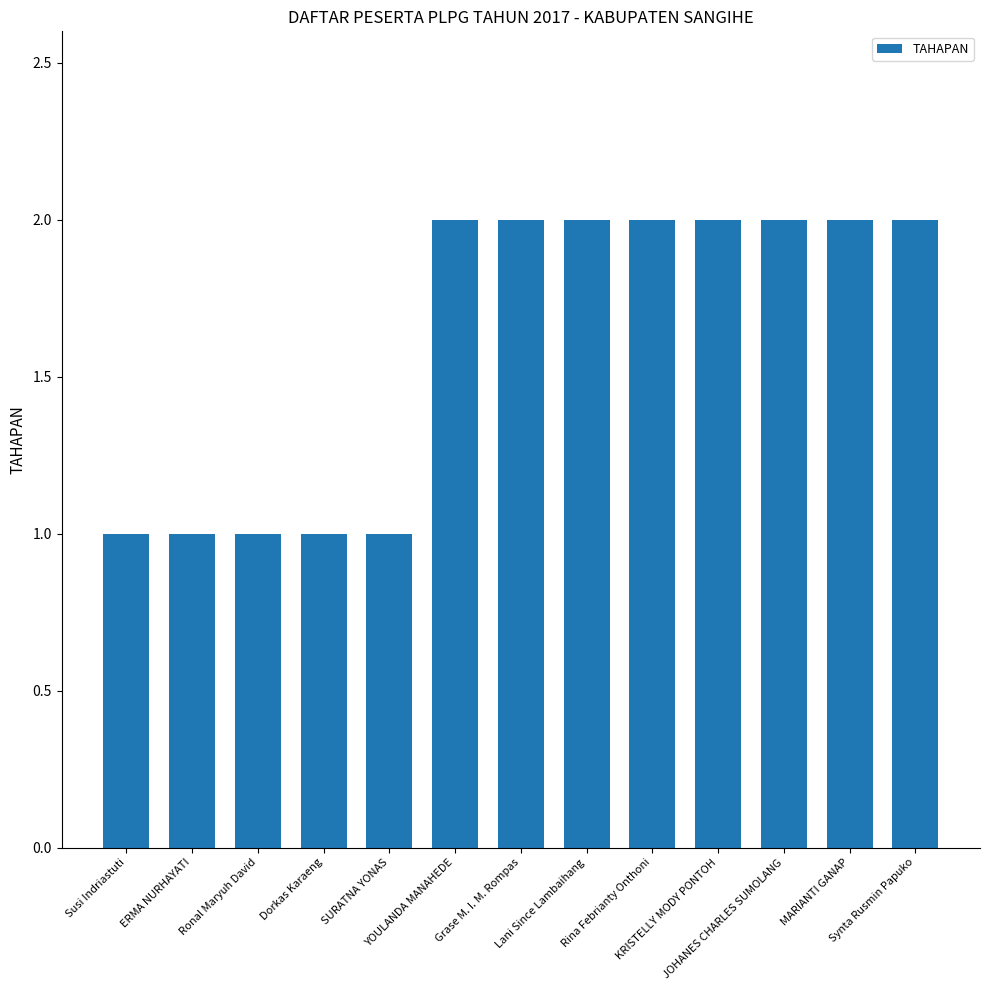

What is the sum of all values?

21